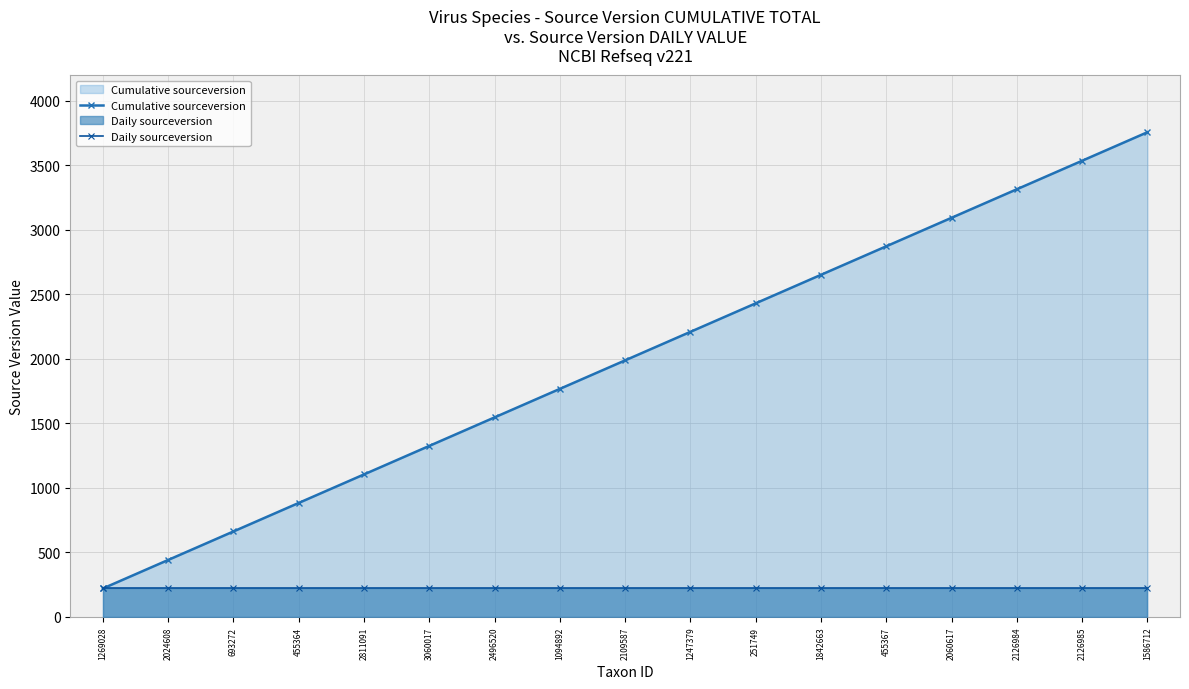

True or false: Daily sourceversion and Cumulative sourceversion cross at least once.

False